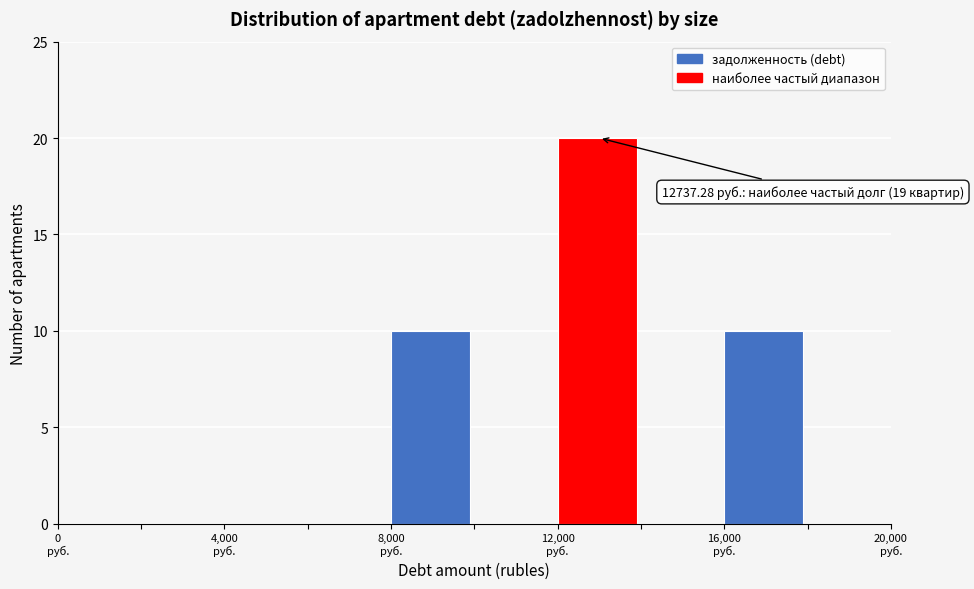

Which range on the x-axis has the tallest bar?

12000 to 14000